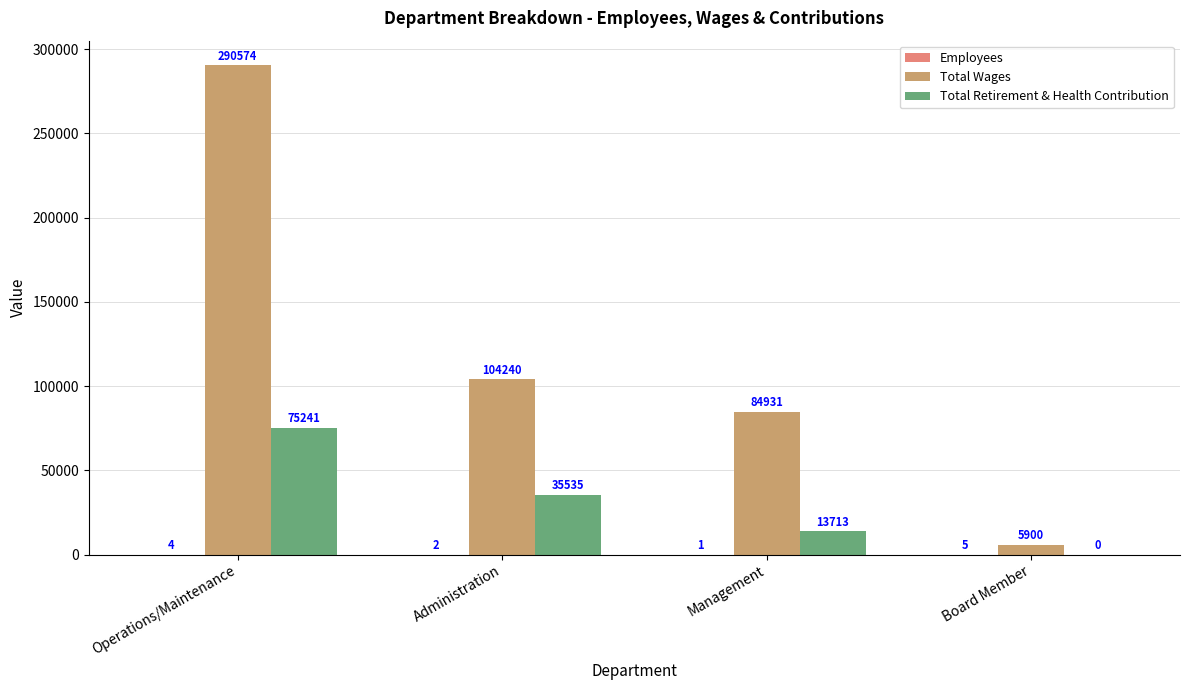

The value of Total Retirement & Health Contribution at Administration is 35535. True or false?

True